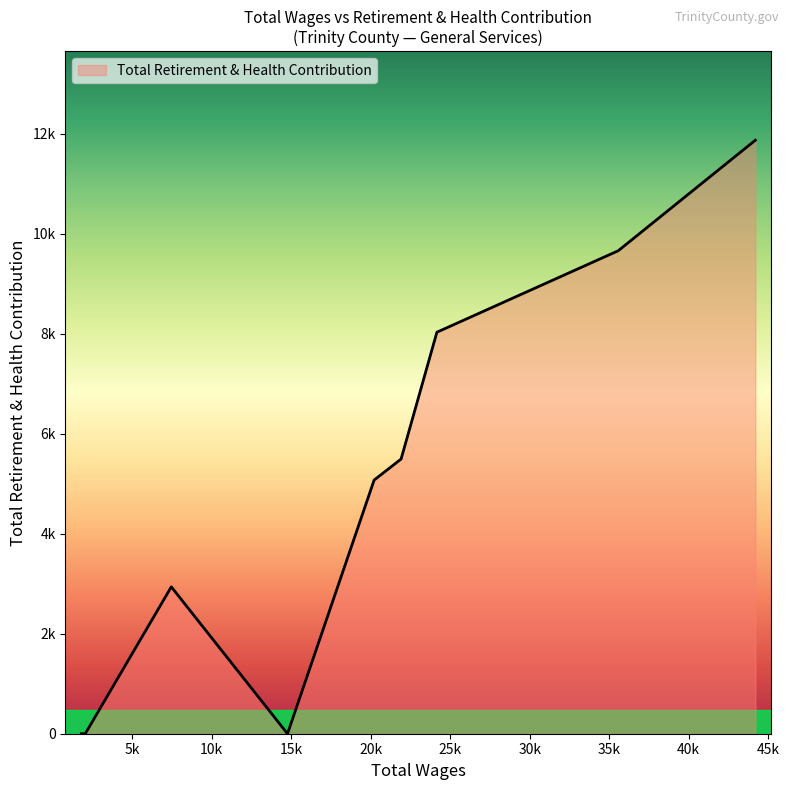

Where is the first local maximum?

7461.0